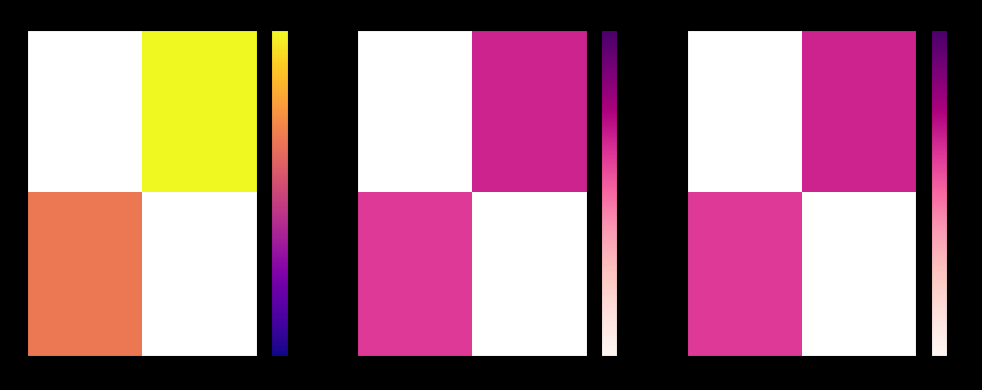

What is the minimum value shown in the chart?

2.0